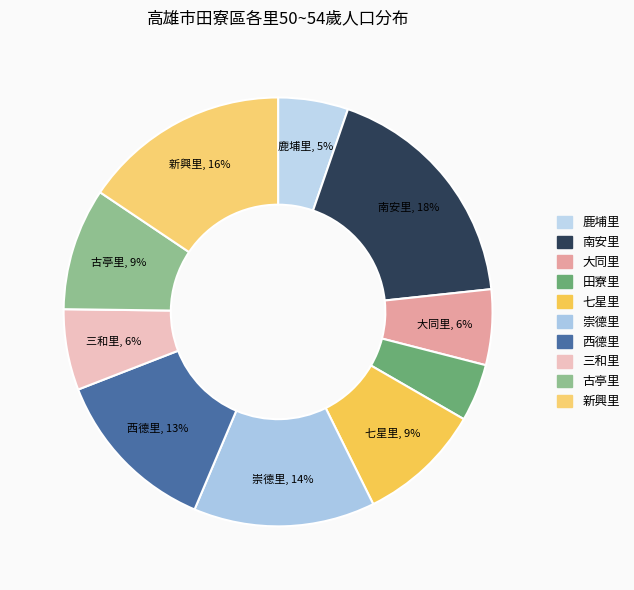

What percentage is the 鹿埔里 slice, to the nearest percent?

5%